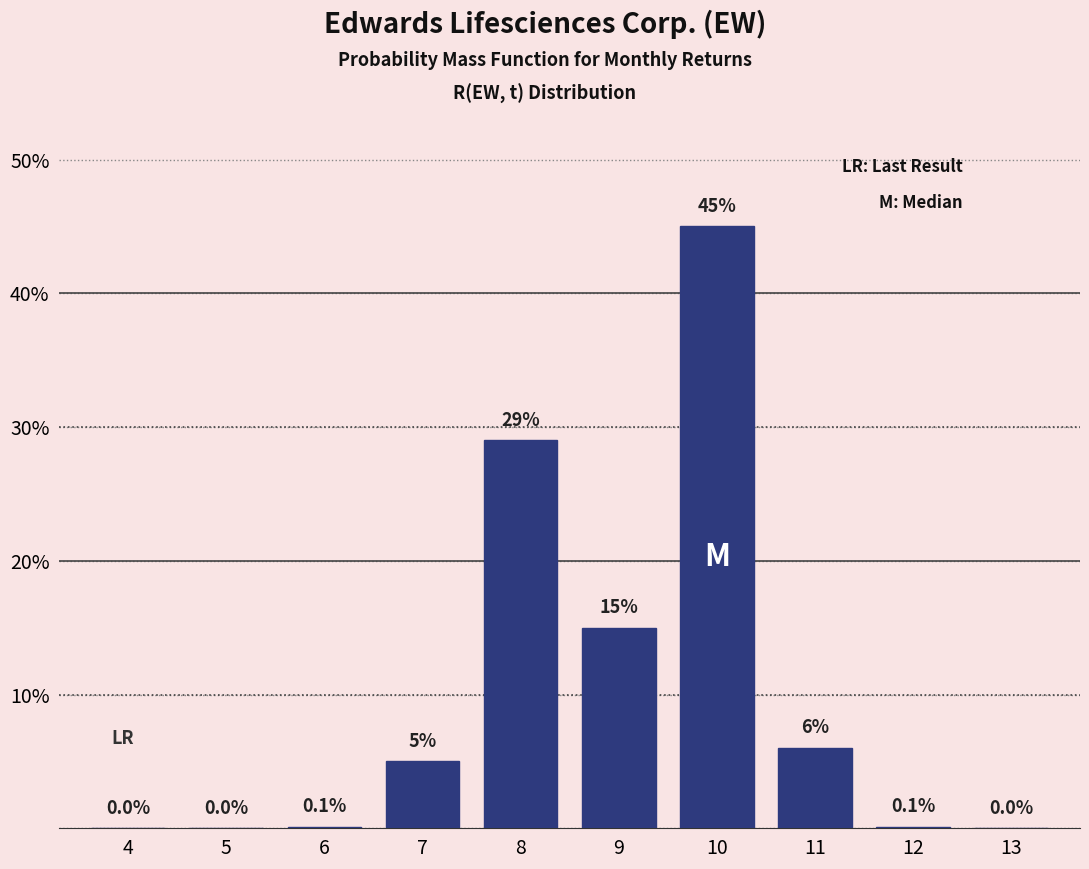

Reading left to right, list all the values displayed in this chart.

4=0.0	5=0.0	6=0.1	7=5.0	8=29.0	9=15.0	10=45.0	11=6.0	12=0.1	13=0.0